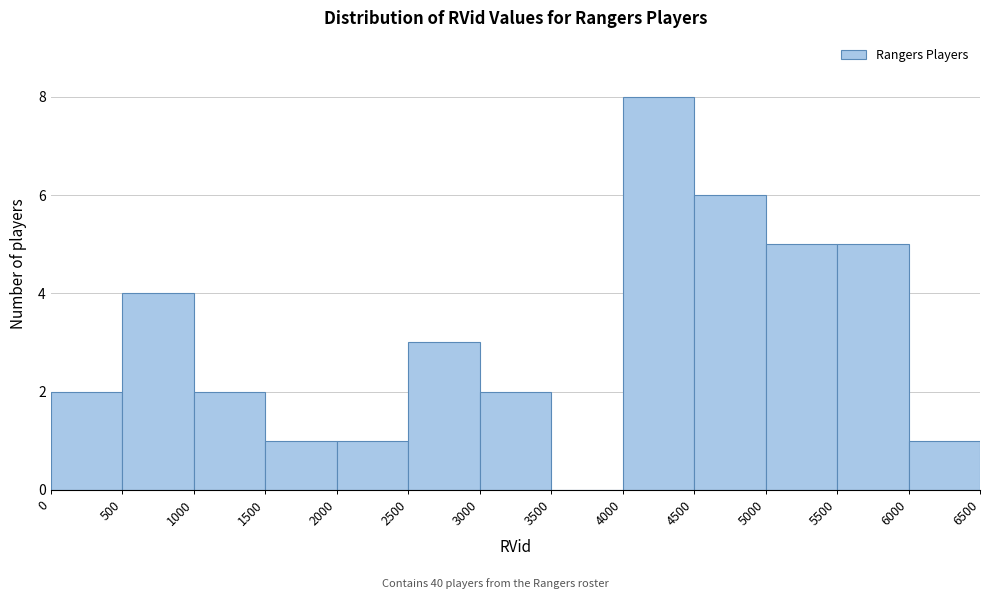

Reading left to right, transcribe this chart: for each bar, give the range it covers on the x-axis and its height. The values are not printed on the chart, so give them approximately, as read against the axis.

0 to 500: 2
500 to 1000: 4
1000 to 1500: 2
1500 to 2000: 1
2000 to 2500: 1
2500 to 3000: 3
3000 to 3500: 2
3500 to 4000: 0
4000 to 4500: 8
4500 to 5000: 6
5000 to 5500: 5
5500 to 6000: 5
6000 to 6500: 1